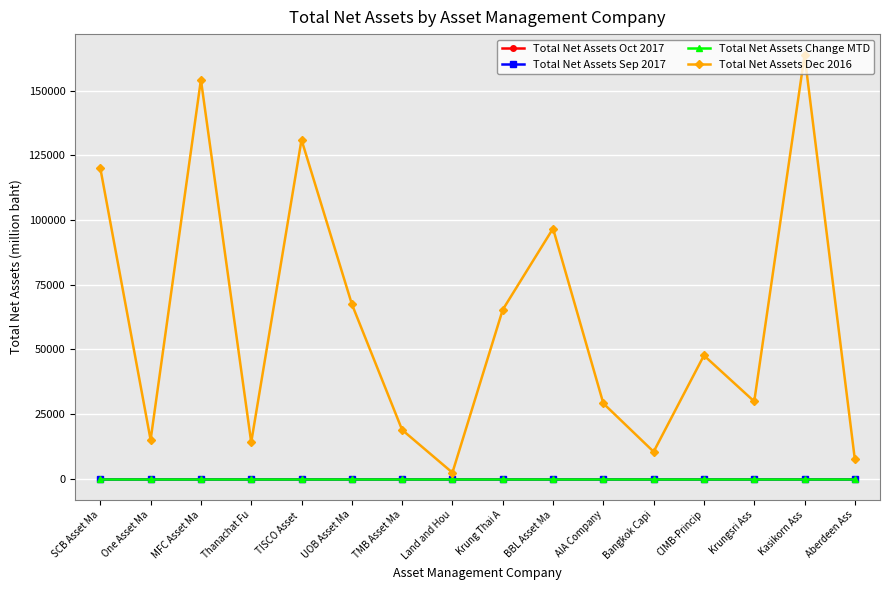

Reading left to right, list all the values displayed in this chart.

Total Net Assets Oct 2017: 0.0	0.0	0.0	0.0	0.0	0.0	0.0	0.0	0.0	0.0	0.0	0.0	0.0	0.0	0.0	0.0
Total Net Assets Sep 2017: 0.0	0.0	0.0	0.0	0.0	0.0	0.0	0.0	0.0	0.0	0.0	0.0	0.0	0.0	0.0	0.0
Total Net Assets Change MTD: 0.0	0.0	0.0	0.0	0.0	0.0	0.0	0.0	0.0	0.0	0.0	0.0	0.0	0.0	0.0	0.0
Total Net Assets Dec 2016: 120111.4	14963.1	154286.5	14014.9	131073.2	67516.1	18835.8	2297.2	65325.4	96734.9	29087.1	10388.4	47627.9	29838.7	163743.8	7428.3